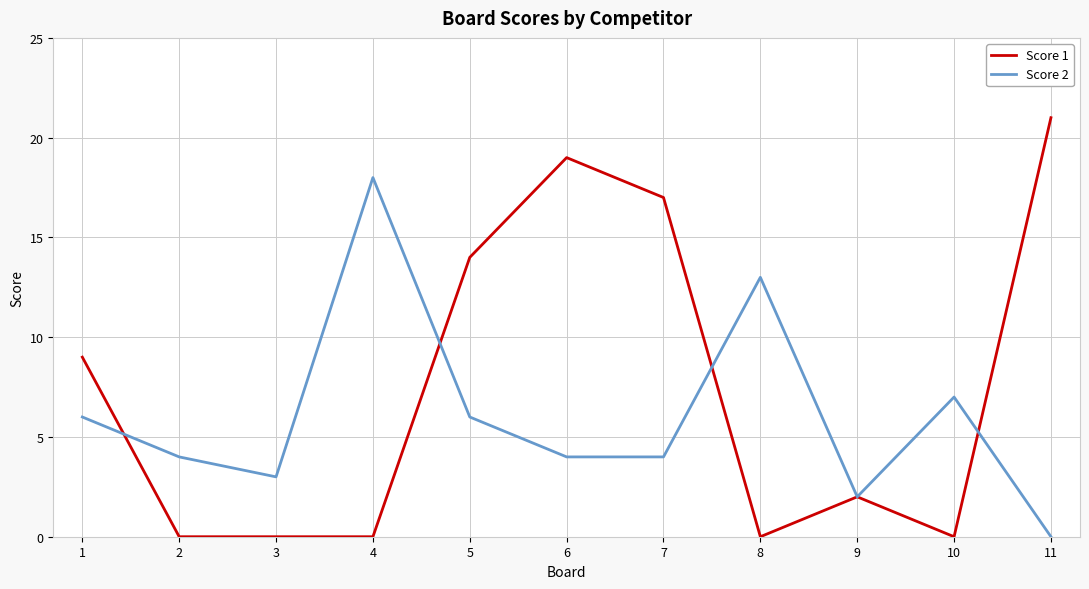

Between which two adjacent categories do Score 2 and Score 1 first intersect?

1 and 2